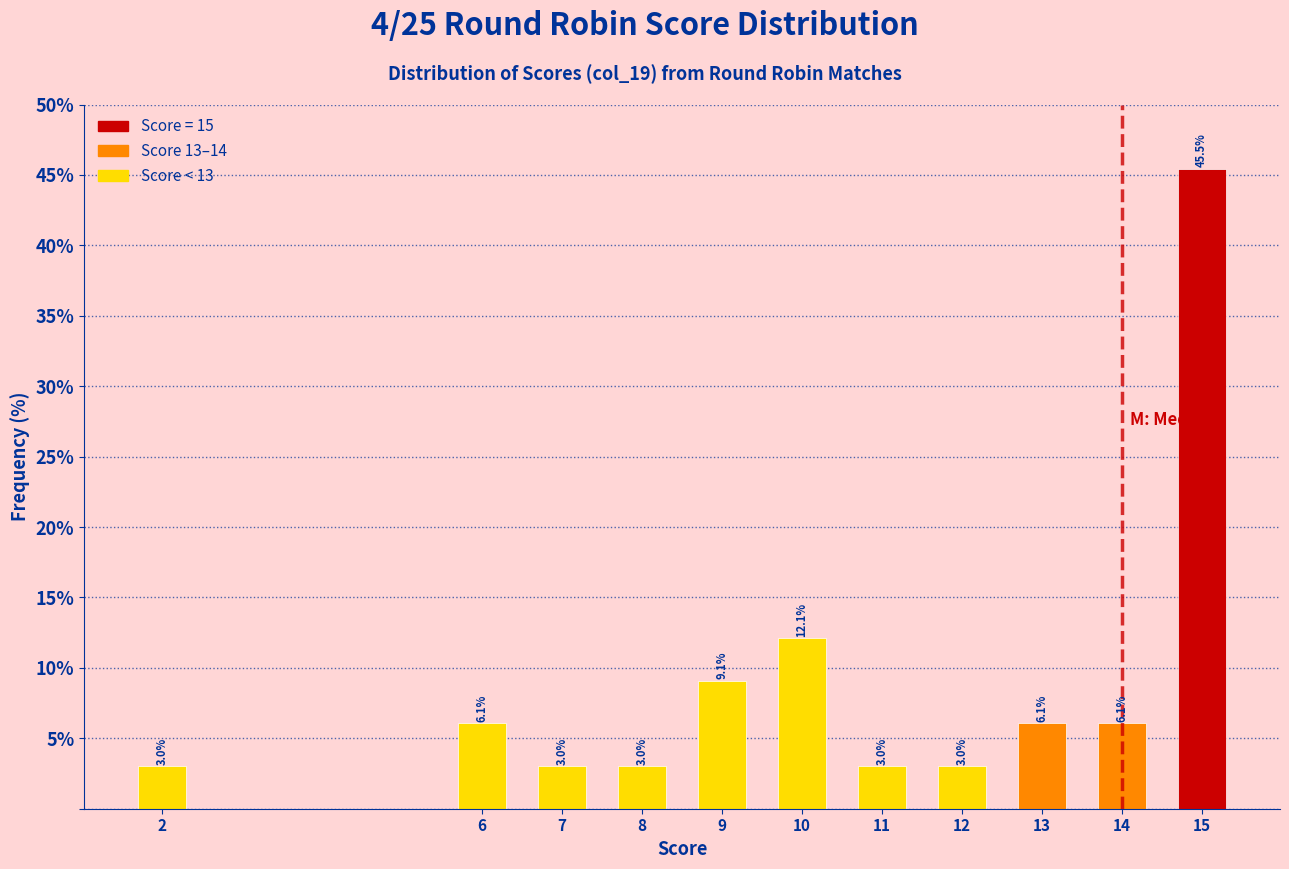

Reading left to right, what are all the values shown in this chart?

3.0	6.1	3.0	3.0	9.1	12.1	3.0	3.0	6.1	6.1	45.5